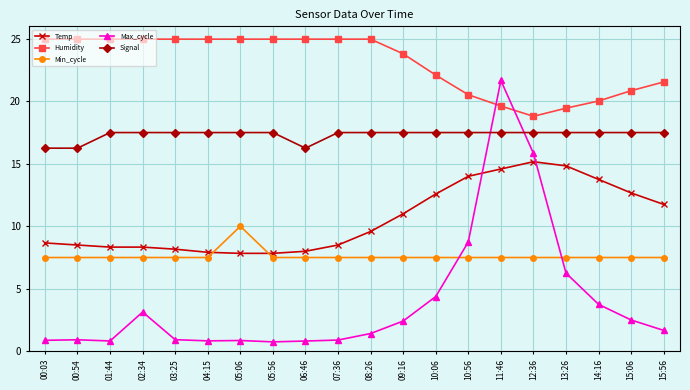

What is the difference between the second highest and second lowest values in the Temp series?

7.0